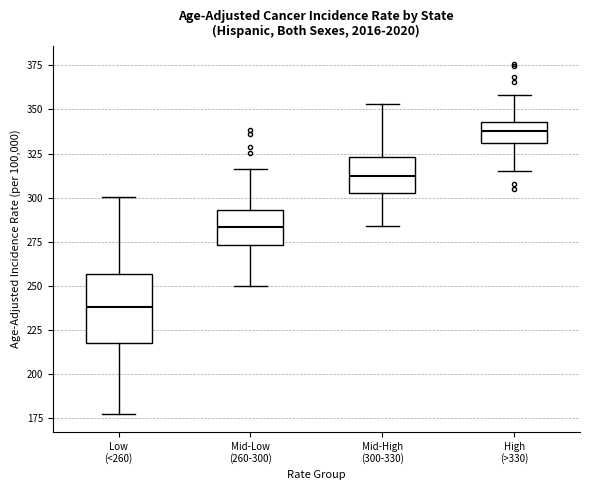

Which box is the tallest, from its lower edge to its upper edge?

Low (<260)